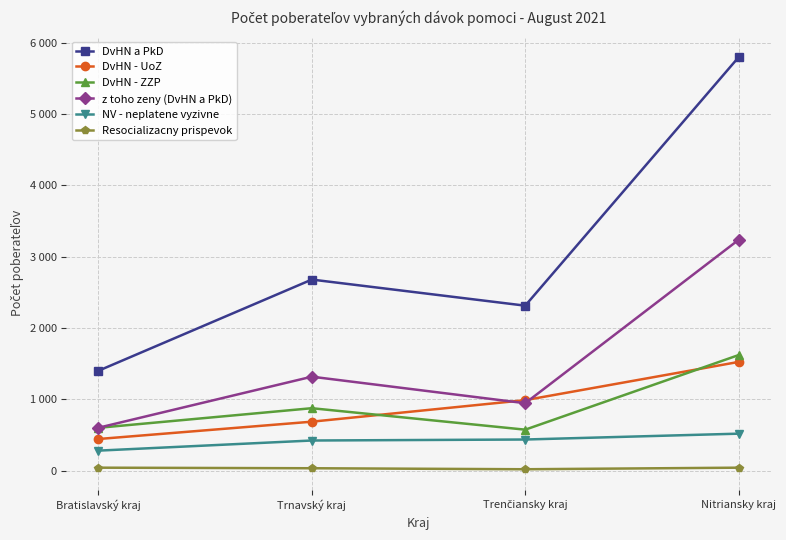

Reading right to left, extract all data points from this chart.

DvHN a PkD: Nitriansky kraj=5798	Trenčiansky kraj=2314	Trnavský kraj=2680	Bratislavský kraj=1401
DvHN - UoZ: Nitriansky kraj=1525	Trenčiansky kraj=989	Trnavský kraj=687	Bratislavský kraj=444
DvHN - ZZP: Nitriansky kraj=1621	Trenčiansky kraj=575	Trnavský kraj=876	Bratislavský kraj=601
z toho zeny (DvHN a PkD): Nitriansky kraj=3237	Trenčiansky kraj=946	Trnavský kraj=1318	Bratislavský kraj=602
NV - neplatene vyzivne: Nitriansky kraj=519	Trenčiansky kraj=437	Trnavský kraj=423	Bratislavský kraj=281
Resocializacny prispevok: Nitriansky kraj=42	Trenčiansky kraj=20	Trnavský kraj=34	Bratislavský kraj=42